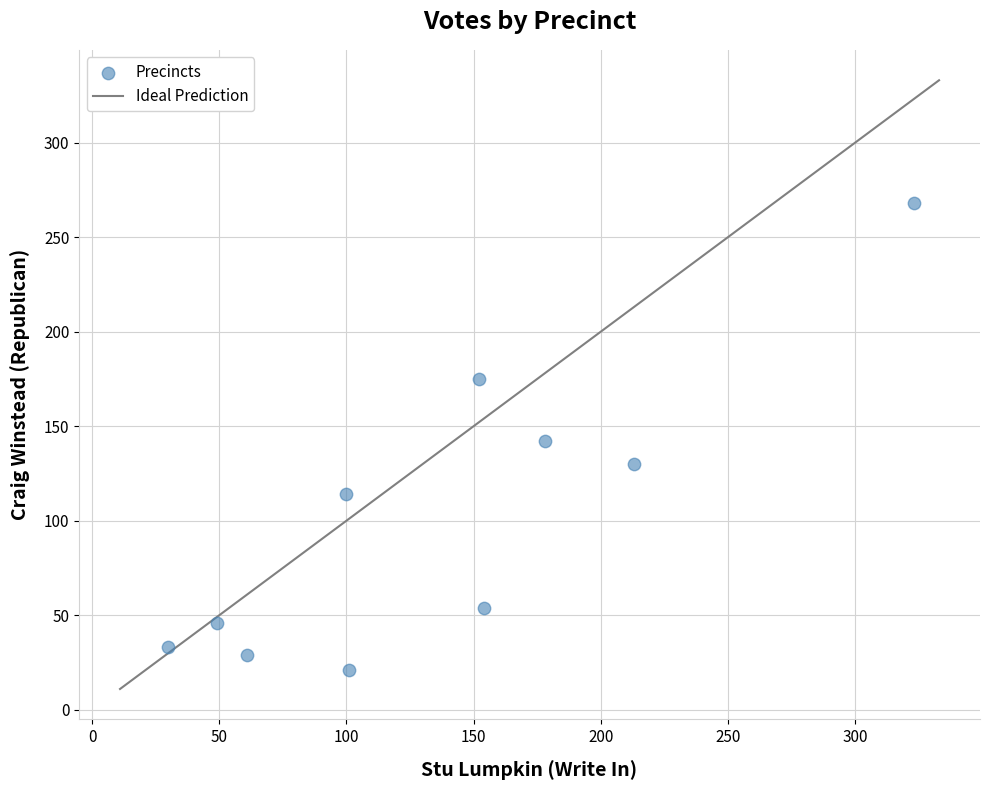

What is the average Y value?

101